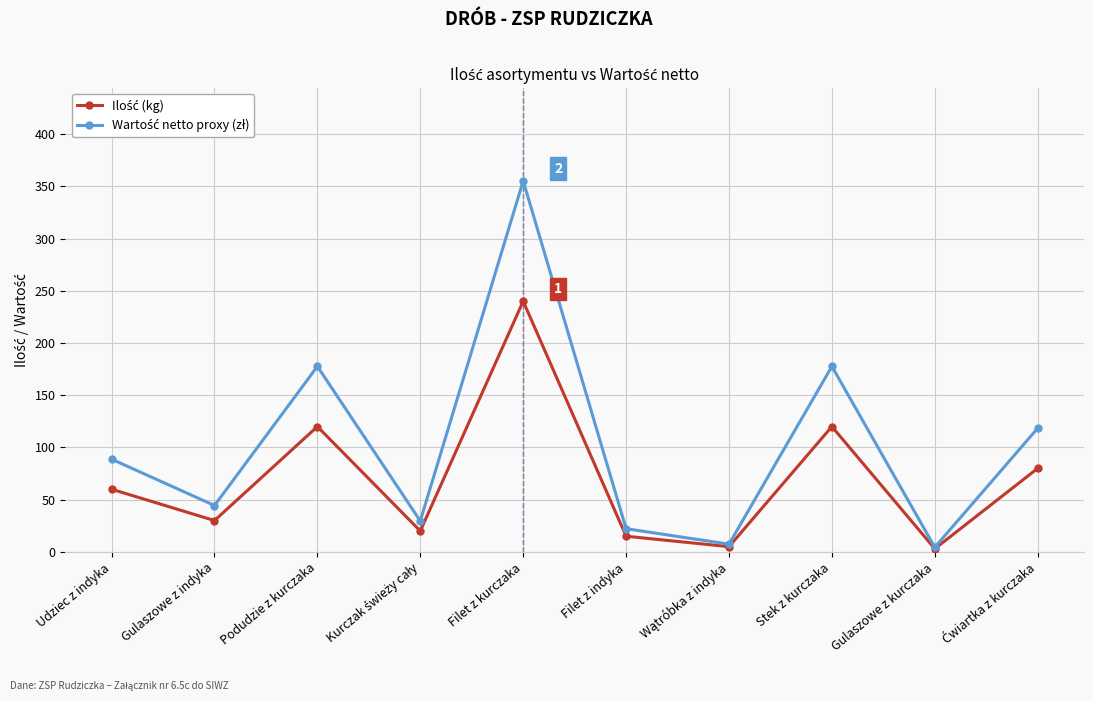

Which label corresponds to the largest value in the chart?

Filet z kurczaka